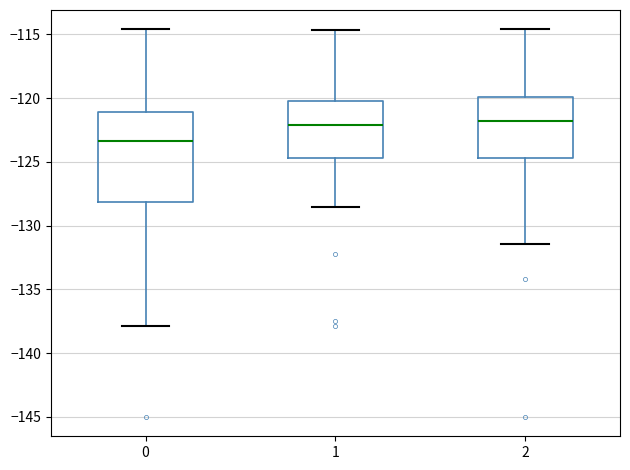

Which box's median line is the lowest?

0